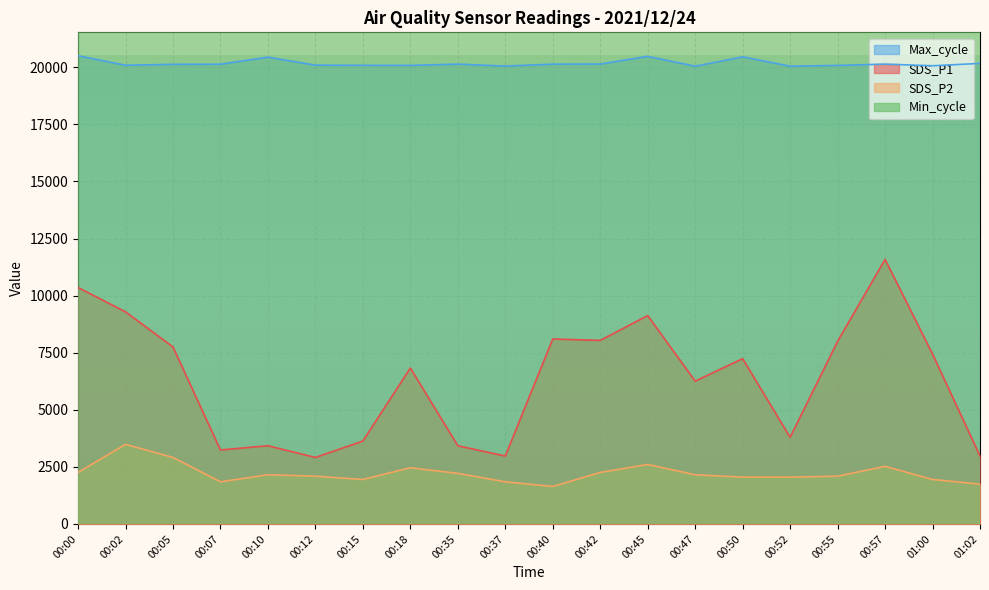

At which label is SDS_P2 closest to 2563?

00:57